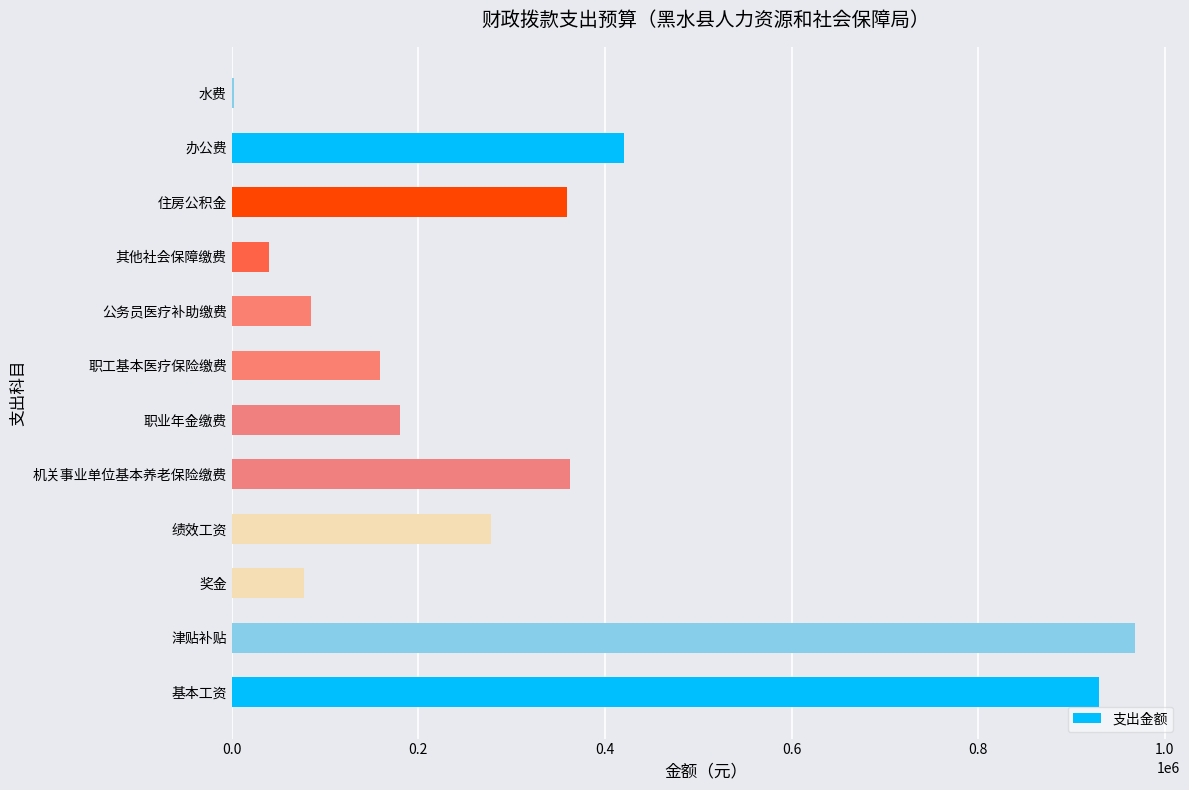

Which label corresponds to the largest value in the chart?

津贴补贴